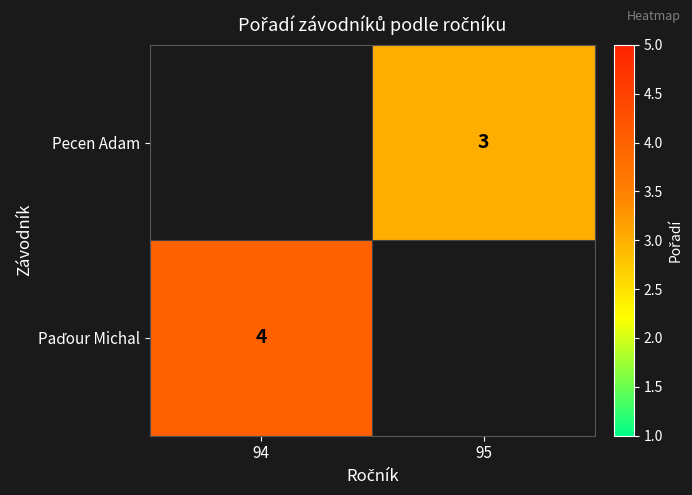

True or false: Pecen Adam has a value of 3.0 at 95.

True